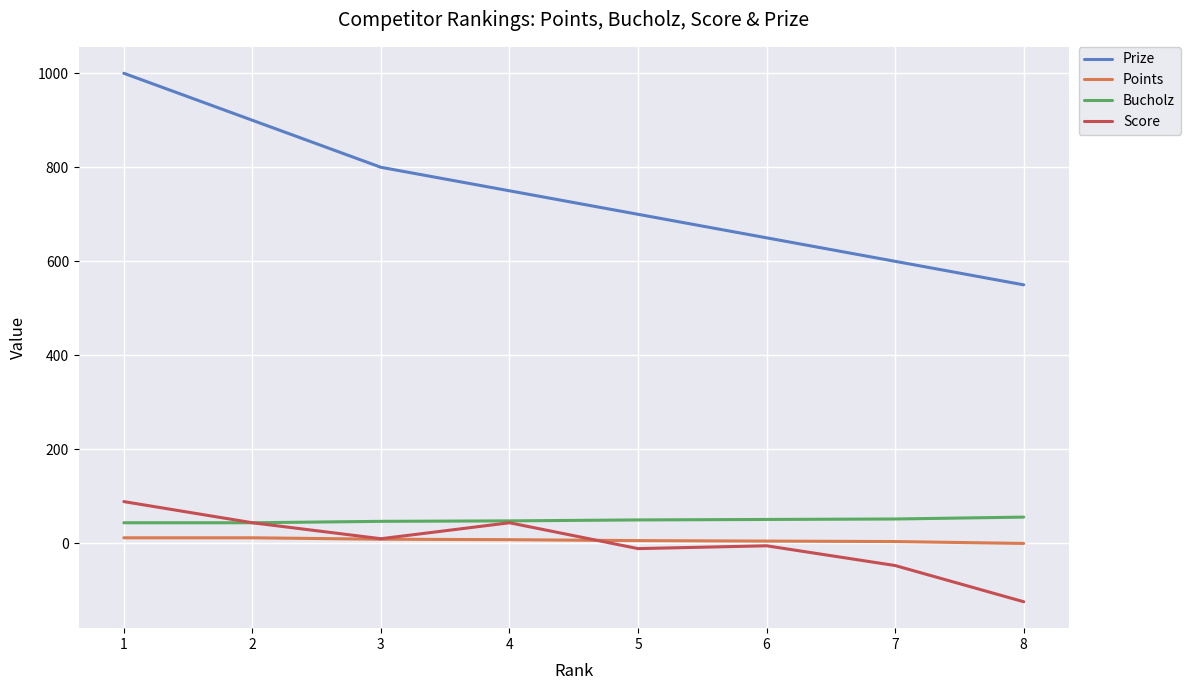

What is the sum of all Points values?

56